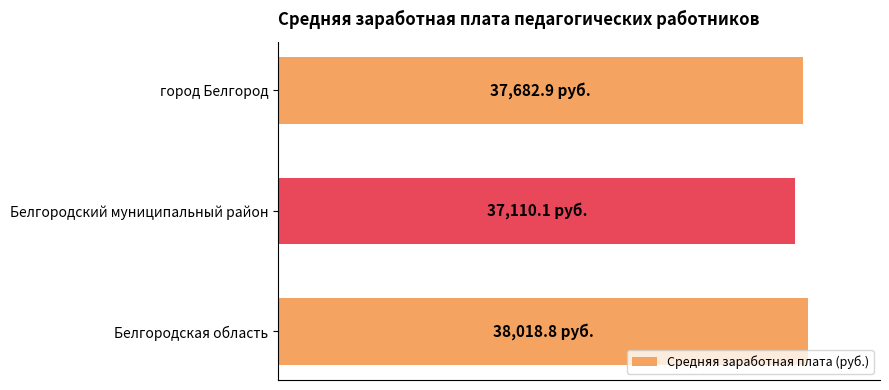

Are the bars horizontal?

Yes